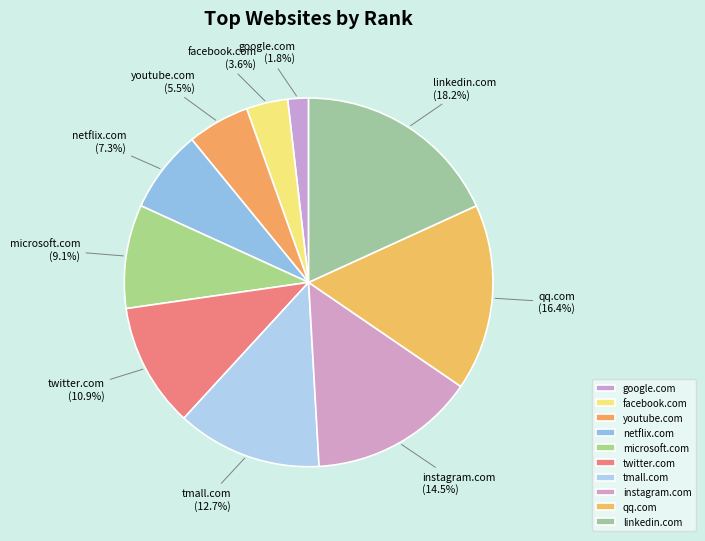

How many segments does this pie chart have?

10